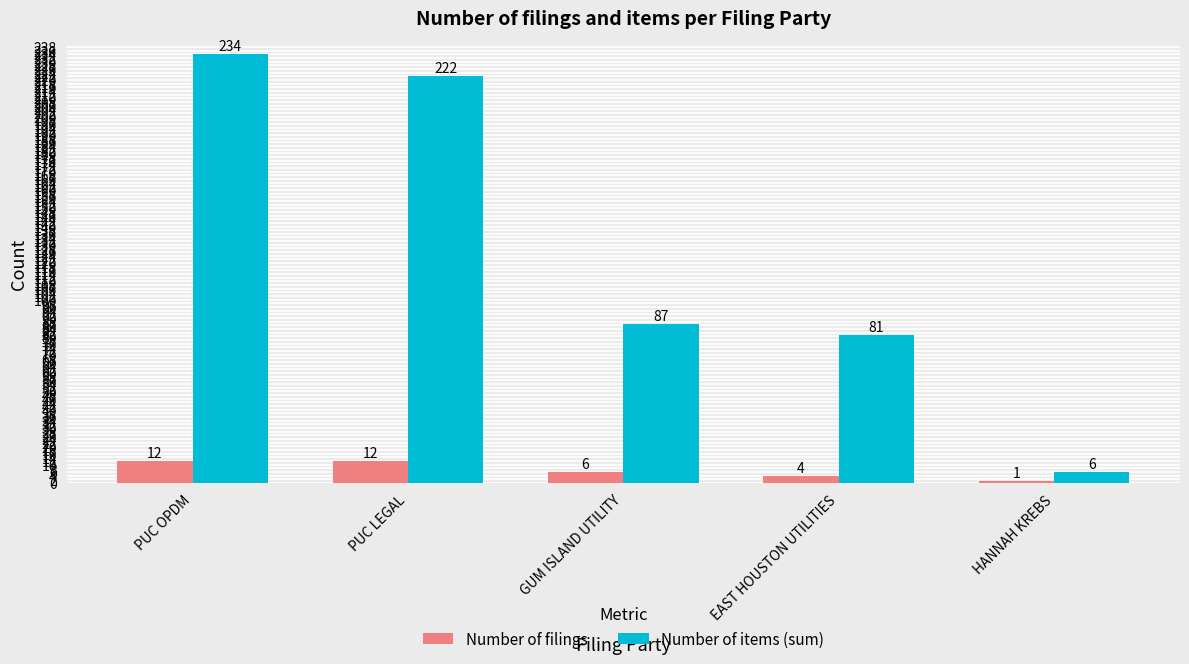

Reading right to left, list all the values displayed in this chart.

Number of filings: HANNAH KREBS=1	EAST HOUSTON UTILITIES=4	GUM ISLAND UTILITY=6	PUC LEGAL=12	PUC OPDM=12
Number of items (sum): HANNAH KREBS=6	EAST HOUSTON UTILITIES=81	GUM ISLAND UTILITY=87	PUC LEGAL=222	PUC OPDM=234